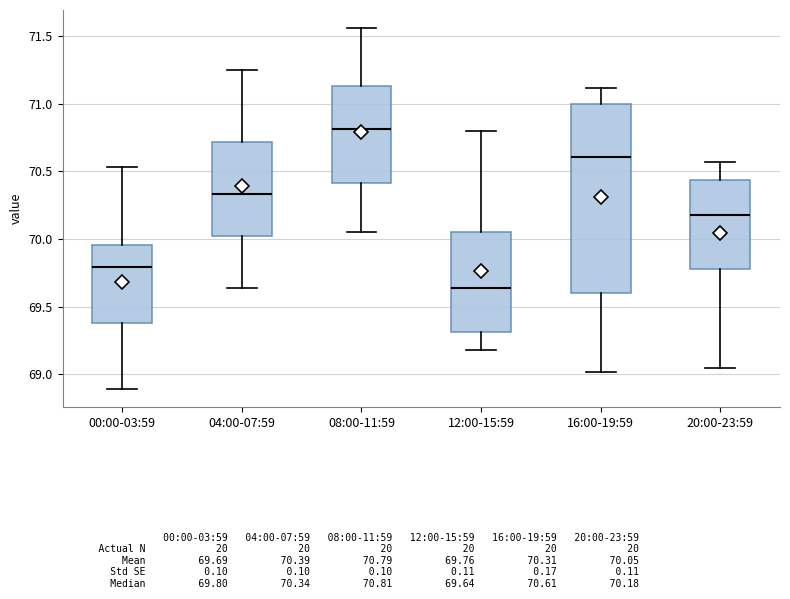

Reading left to right, read every box against the y-axis: the position of its median line, the range the box covers, and the ends of its whiskers. The values are not printed on the chart, so give them approximately, as read against the axis.

00:00-03:59: median 69.80, box 69.40 to 69.95, whiskers 68.90 to 70.55
04:00-07:59: median 70.35, box 70.00 to 70.70, whiskers 69.65 to 71.25
08:00-11:59: median 70.80, box 70.40 to 71.15, whiskers 70.05 to 71.55
12:00-15:59: median 69.65, box 69.30 to 70.05, whiskers 69.20 to 70.80
16:00-19:59: median 70.60, box 69.60 to 71.00, whiskers 69.00 to 71.10
20:00-23:59: median 70.20, box 69.80 to 70.45, whiskers 69.05 to 70.55